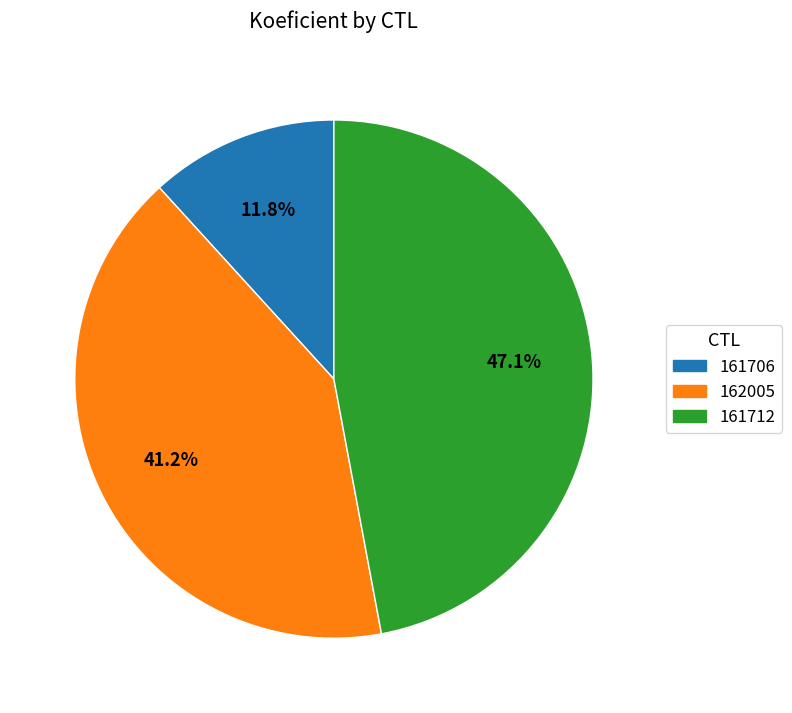

To the nearest percent, what is the average slice percentage?

33%